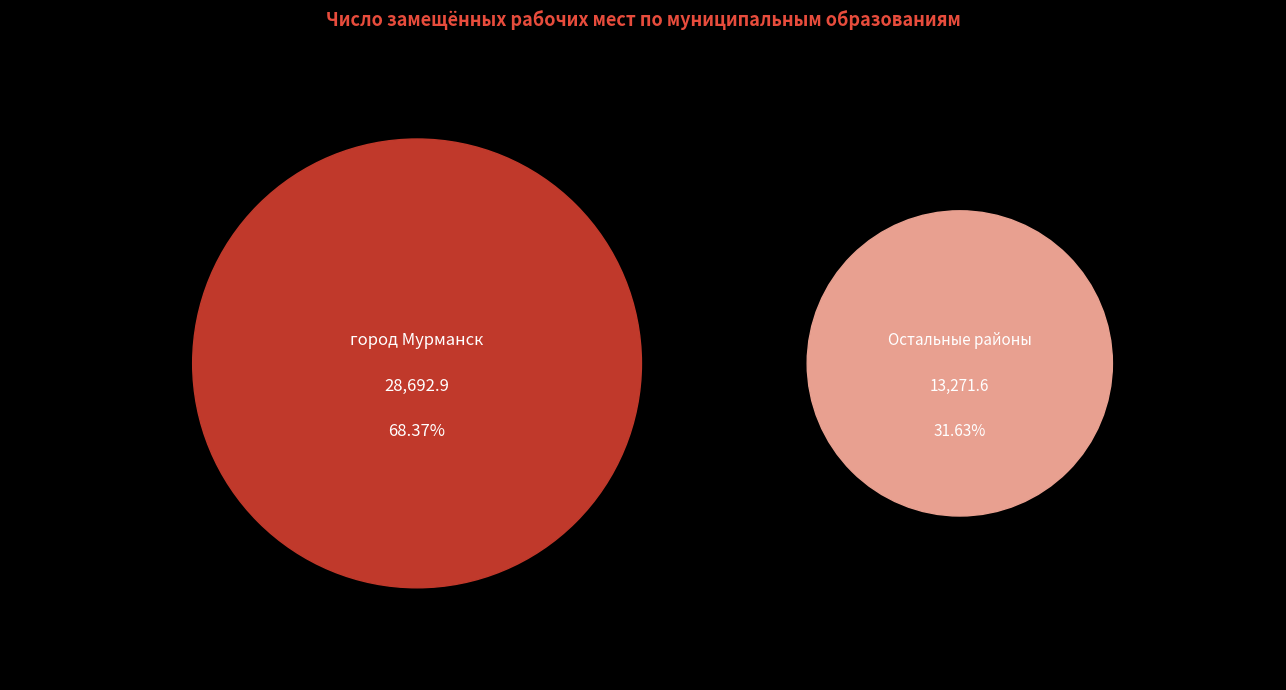

What percentage is NOT represented by город Мурманск?

31.6%